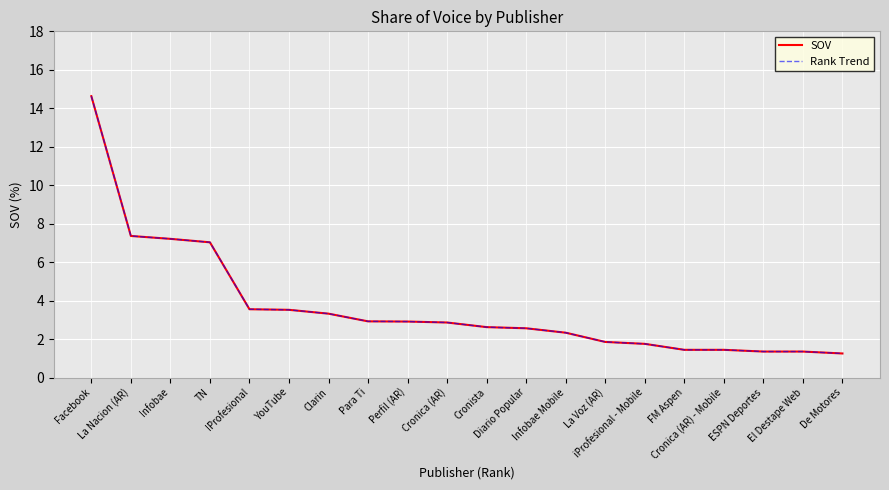

What is the difference between the maximum and minimum values in the SOV series?

13.4